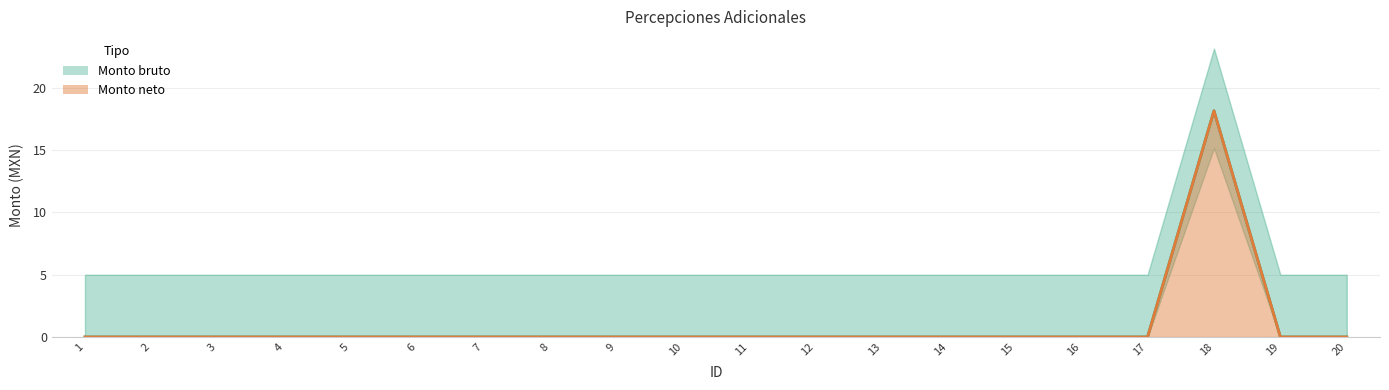

How many values in the Monto neto series exceed 0?

1